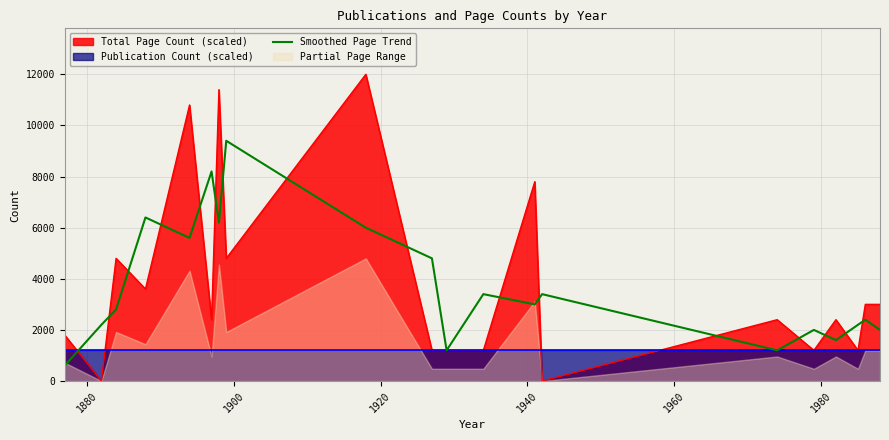

What is the lowest value of the Smoothed Page Trend series?

600